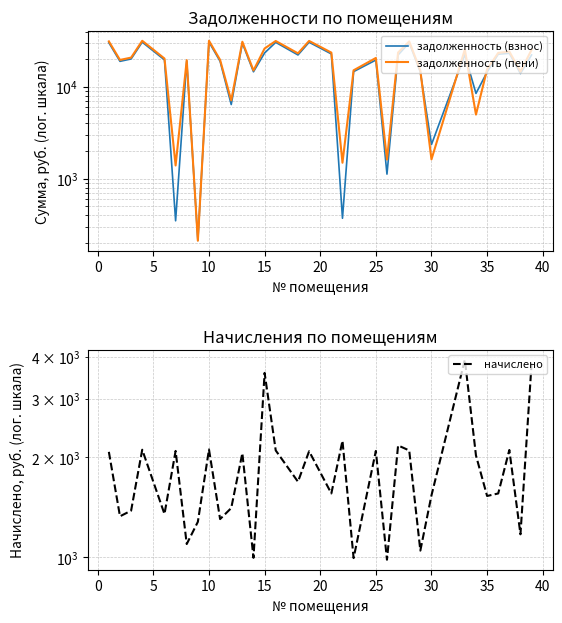

How many interior local valleys does the задолженность (взнос) series have?

11